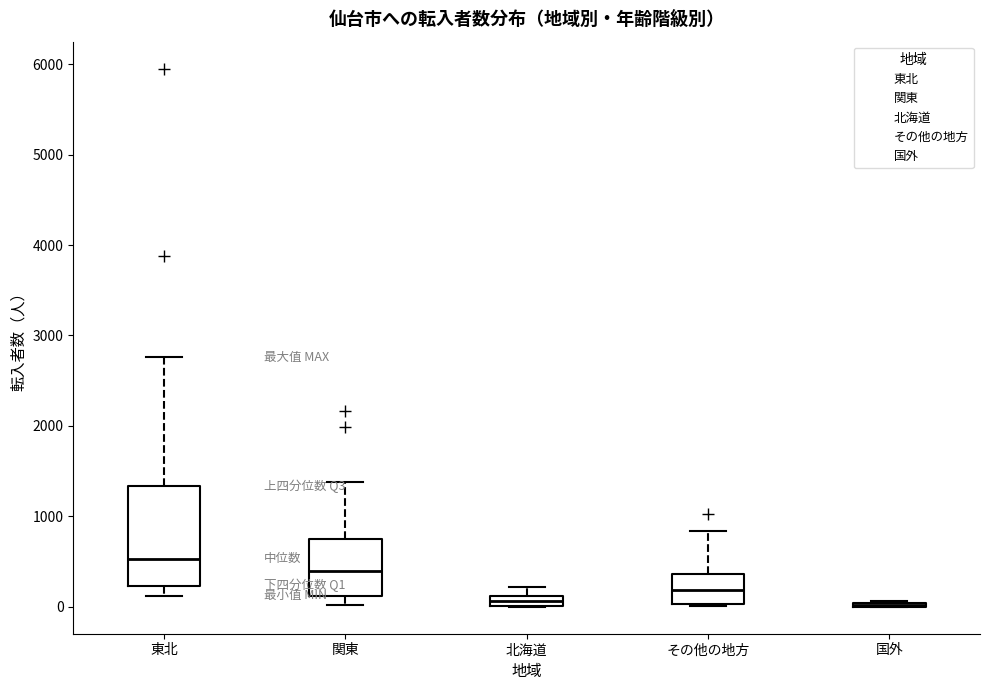

Where is the upper edge of the box for その他の地方 on the y-axis? The values are not printed on the chart, so give them approximately, as read against the axis.

400